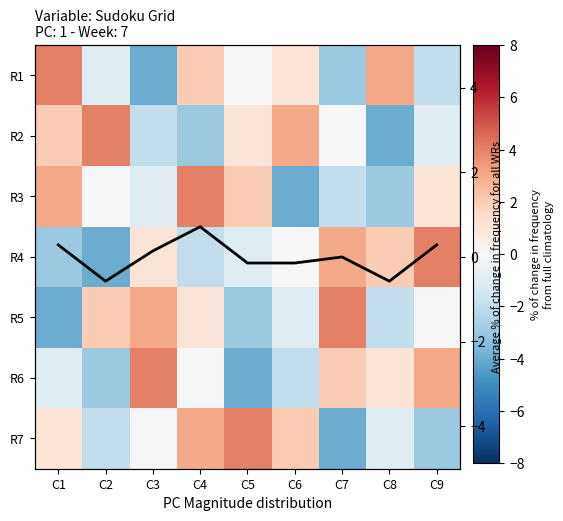

The value of R2 at C7 is 0.0. True or false?

True